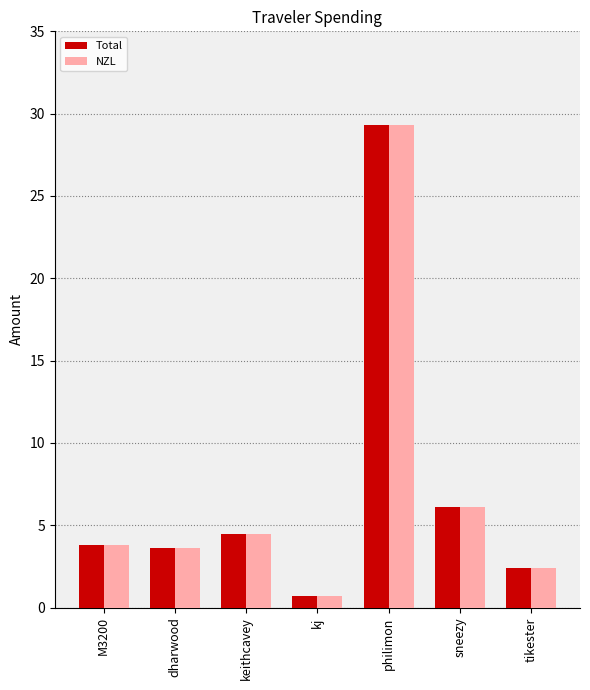

What is the total value across all series at dharwood?

7.3